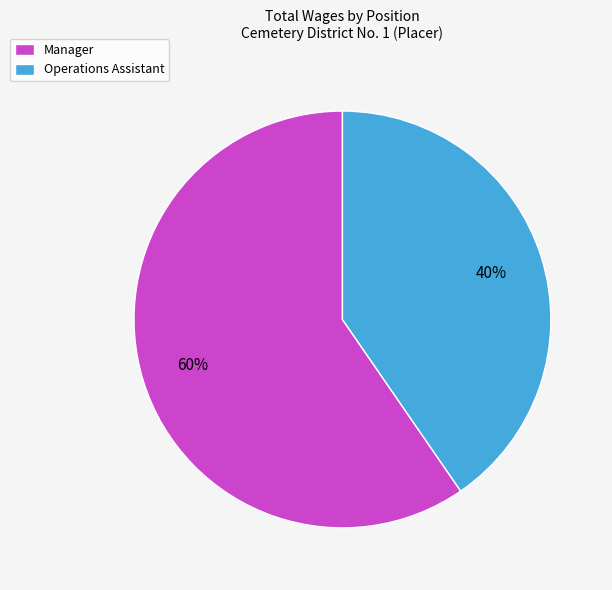

Rank the categories by value from highest to lowest.

Manager, Operations Assistant